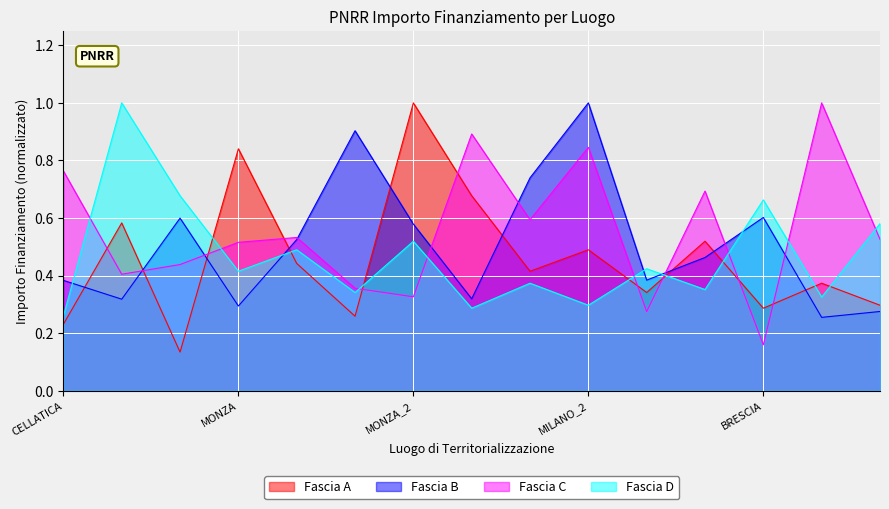

What is the total value across all series at MILANO_2?

2.6